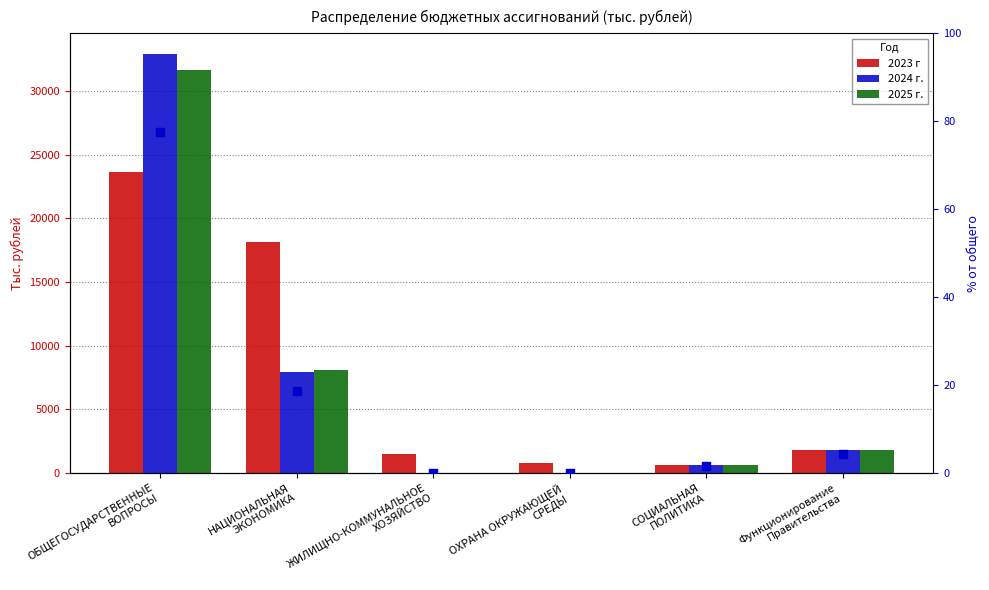

Is the value of 2023 г at ЖИЛИЩНО-КОММУНАЛЬНОЕ
ХОЗЯЙСТВО greater than the value of 2025 г. at ОХРАНА ОКРУЖАЮЩЕЙ
СРЕДЫ?

Yes